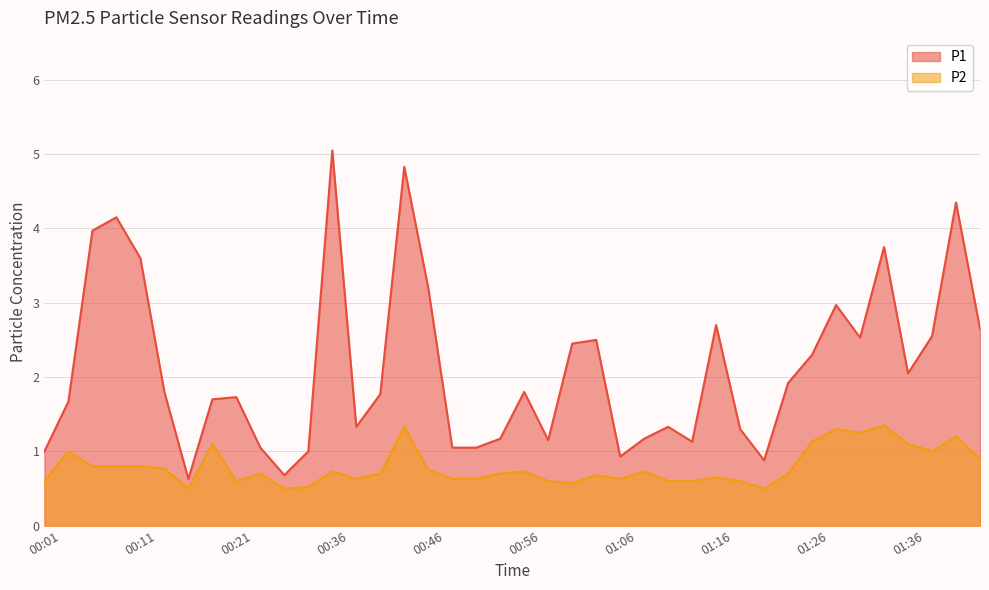

Rank the categories by P1 value from highest to lowest.

00:36, 00:44, 01:41, 00:09, 00:06, 01:33, 00:11, 00:46, 01:28, 01:16, 01:51, 01:38, 01:31, 01:04, 01:01, 01:26, 01:36, 01:23, 00:14, 00:56, 00:41, 00:21, 00:19, 00:04, 00:38, 01:11, 01:19, 00:54, 01:09, 00:59, 01:14, 00:24, 00:49, 00:51, 00:01, 00:33, 01:06, 01:21, 00:30, 00:16